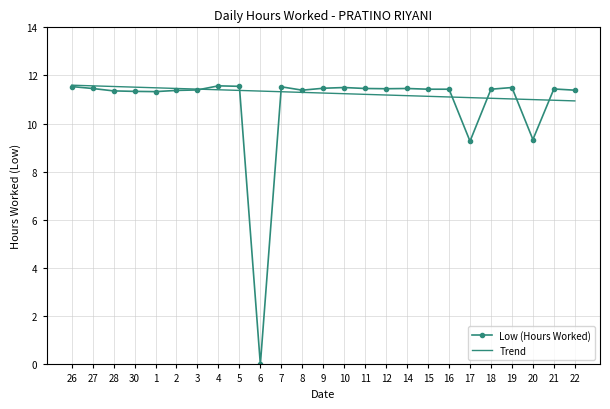

What is the difference between the second highest and minimum values in the Trend series?

0.6